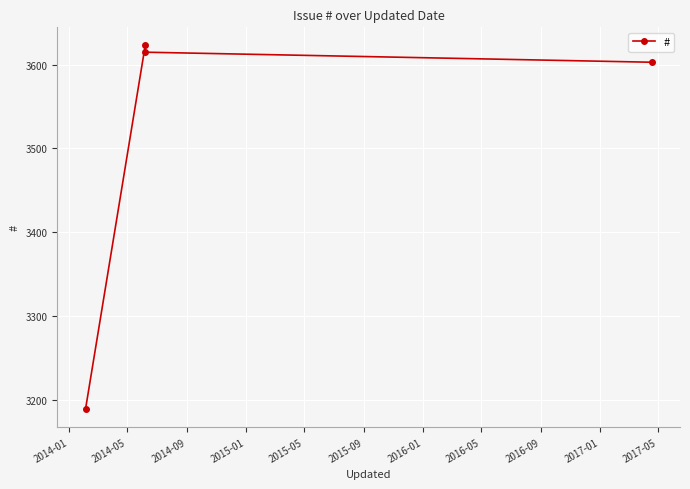

What is the smallest value displayed?

3189